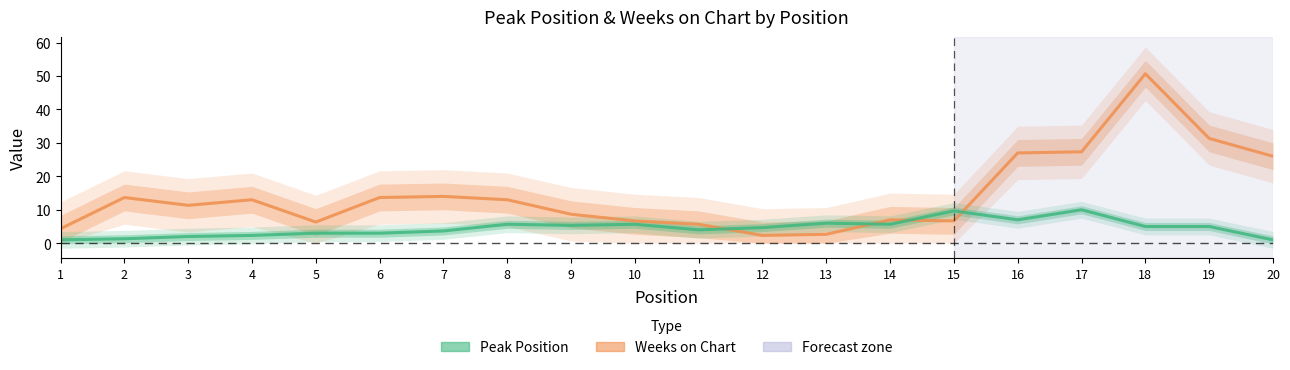

List the series in order of their peak value, highest first.

Weeks on Chart, Peak Position